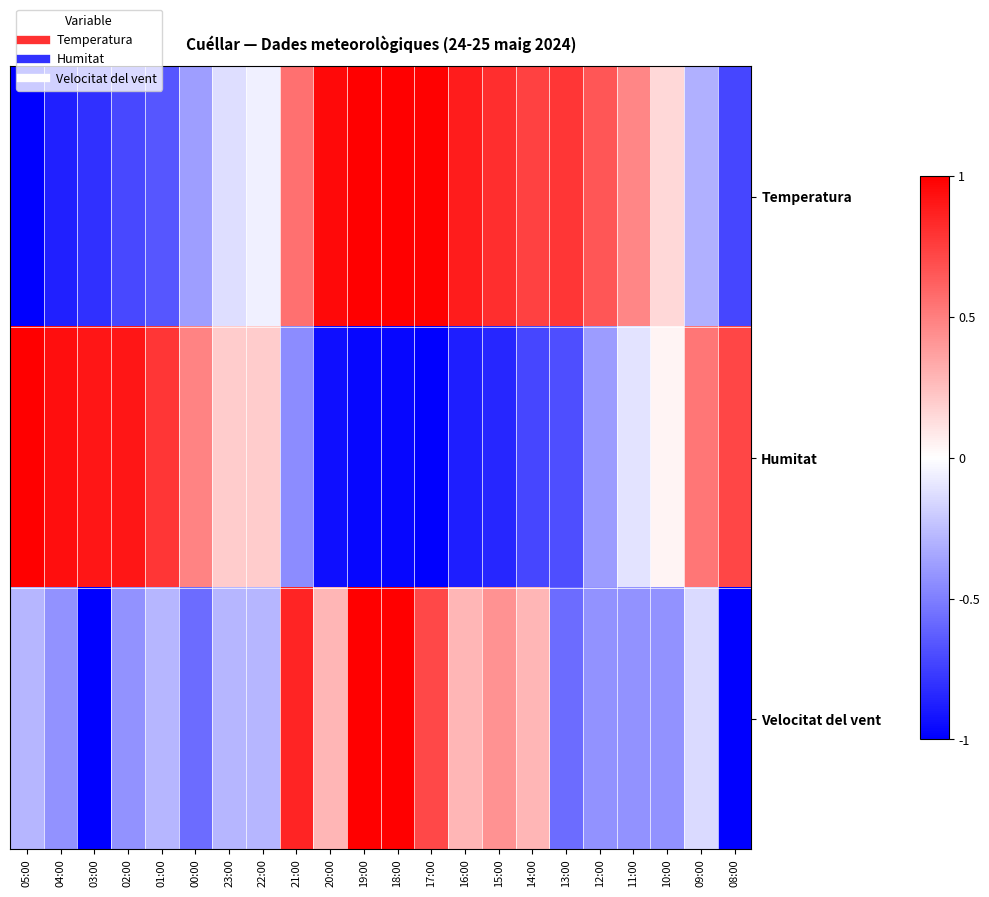

Rank the series at 18:00 from lowest to highest value.

Humitat, Temperatura, Velocitat del vent